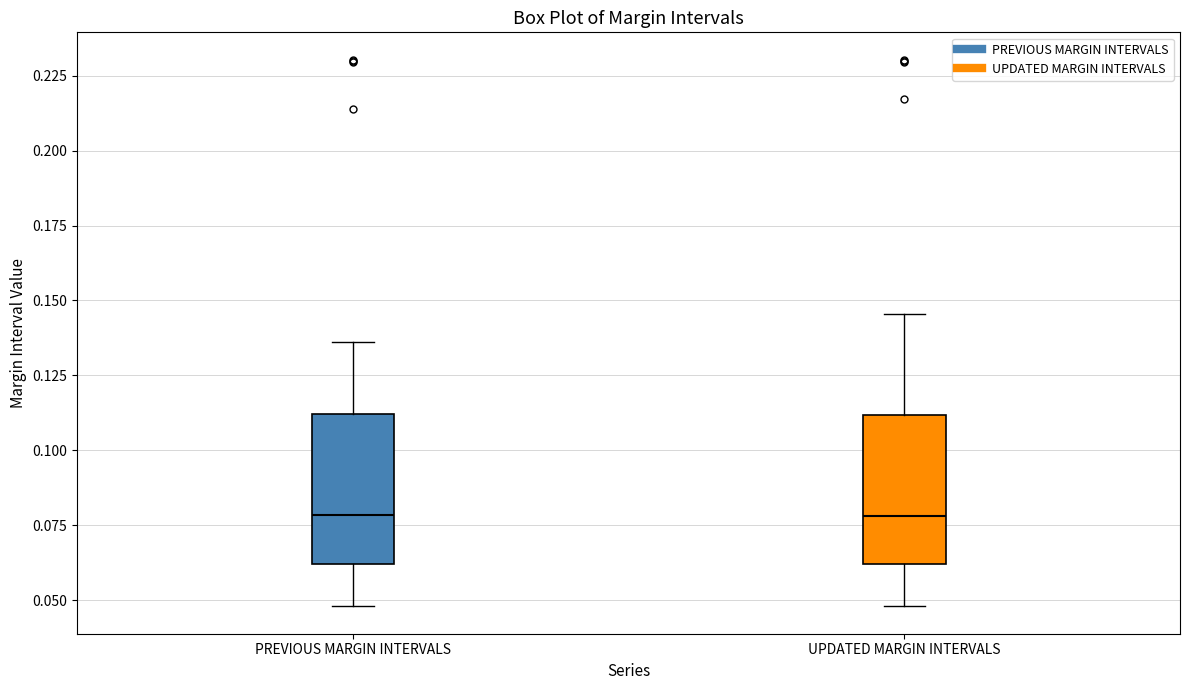

Where is the lower edge of the box for UPDATED MARGIN INTERVALS on the y-axis? The values are not printed on the chart, so give them approximately, as read against the axis.

0.060